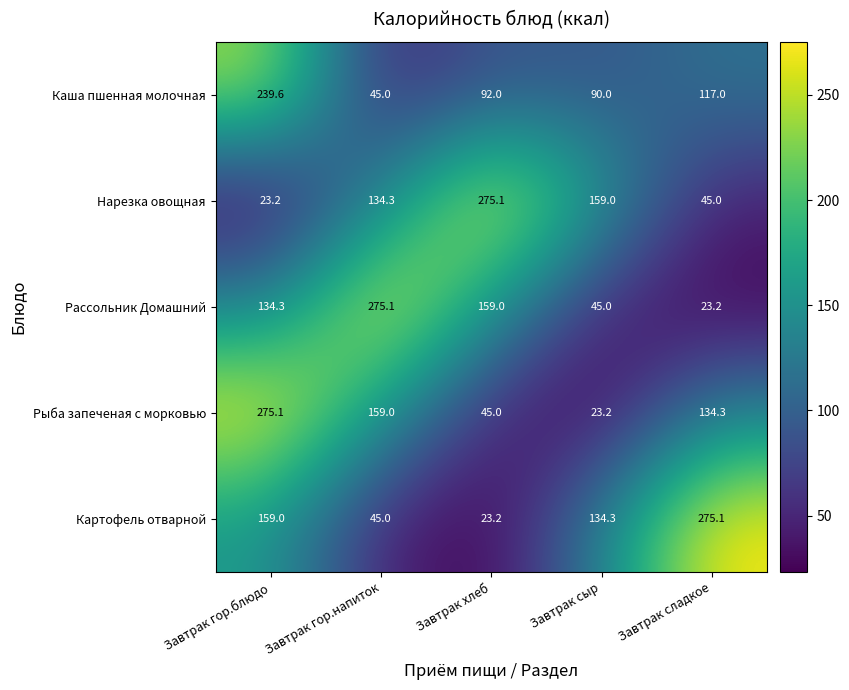

Rank the series at Завтрак гор.блюдо from highest to lowest value.

Рыба запеченая с морковью, Каша пшенная молочная, Картофель отварной, Рассольник Домашний, Нарезка овощная